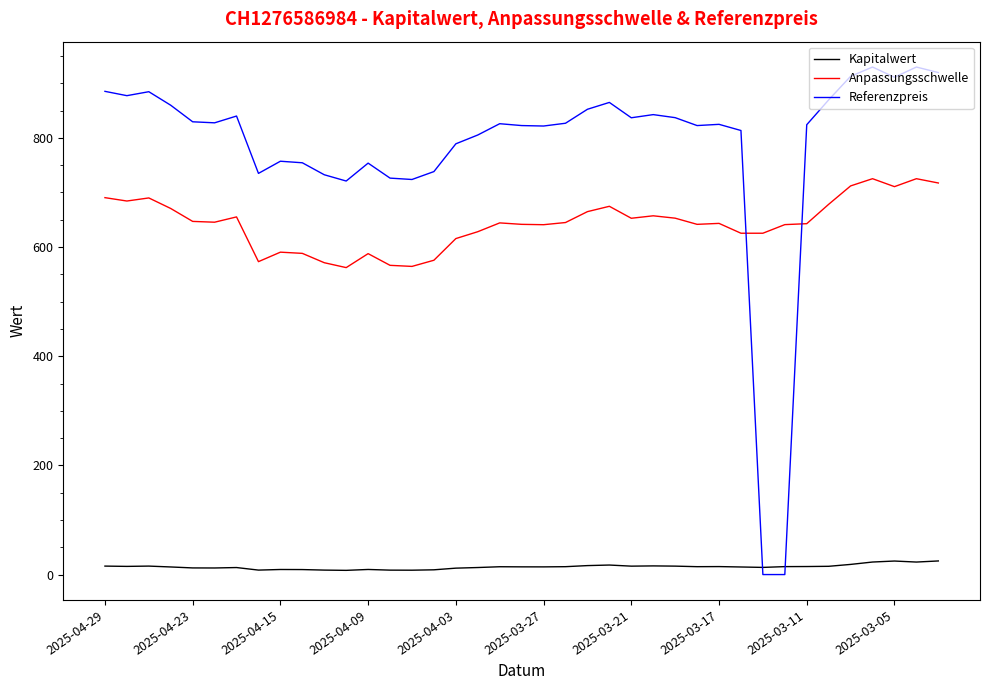

What is the difference between the maximum and minimum values in the Anpassungsschwelle series?

162.9